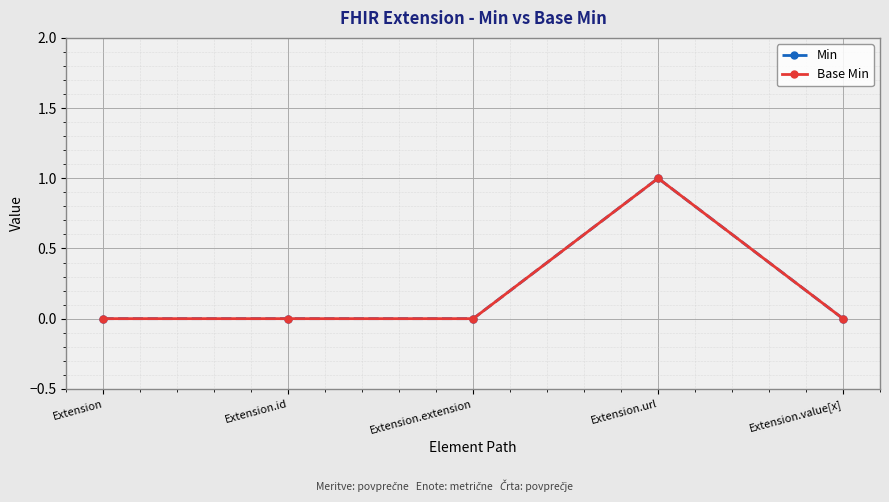

Is this an area chart (filled region under the line)?

No